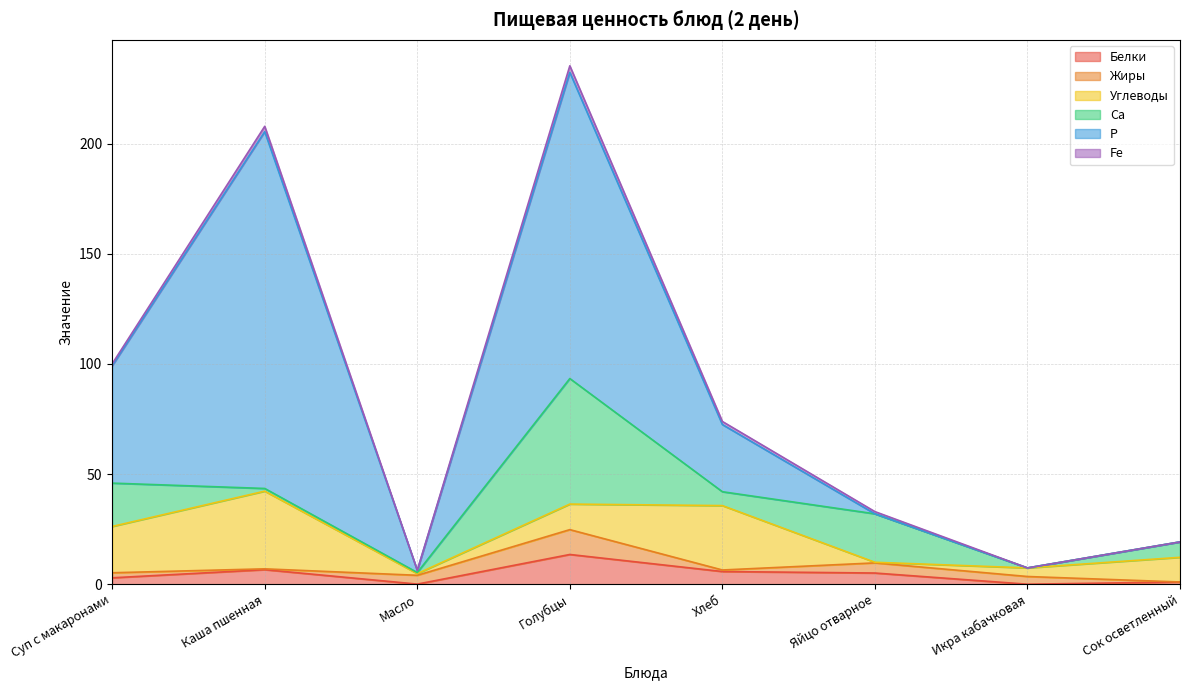

What is the difference between the maximum and second lowest values in the Углеводы series?

34.5